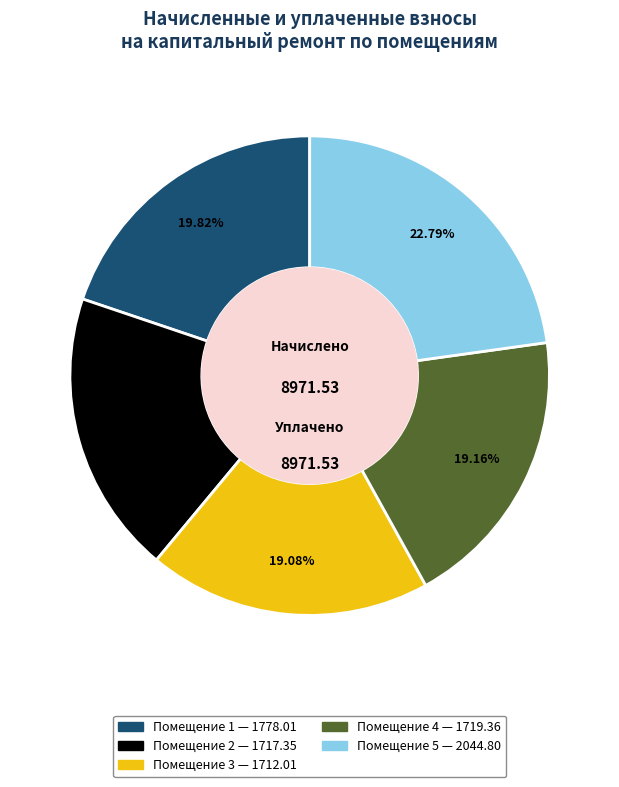

Does any single category account for the majority?

No